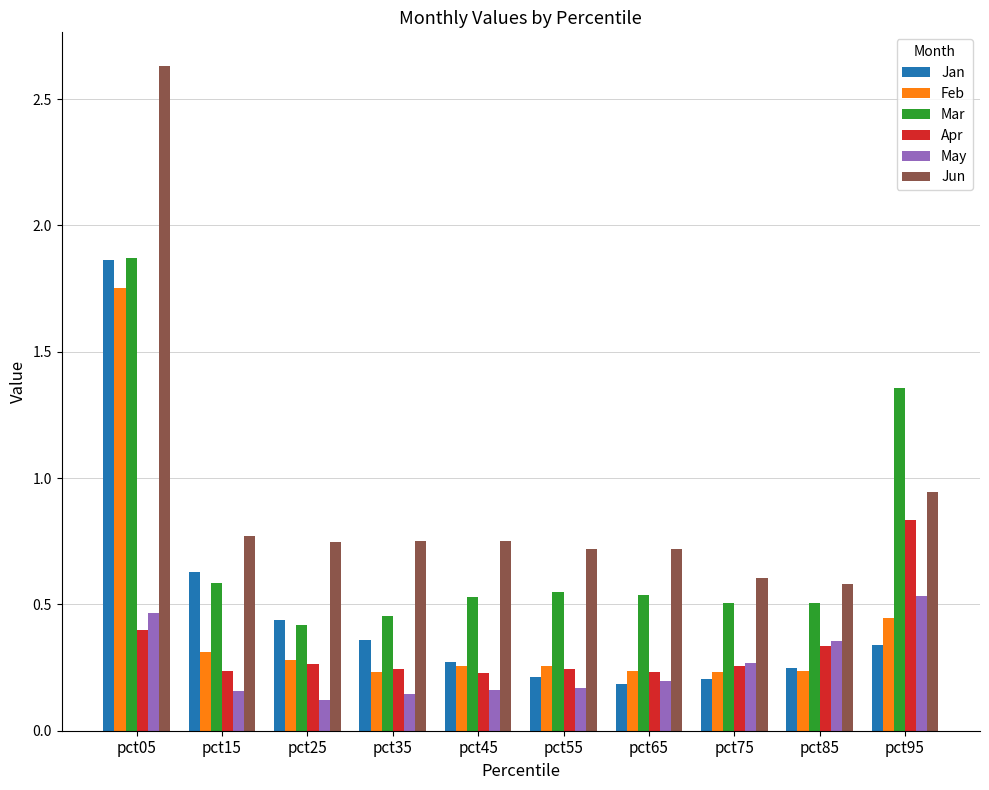

At which label does Jan reach its peak?

pct05